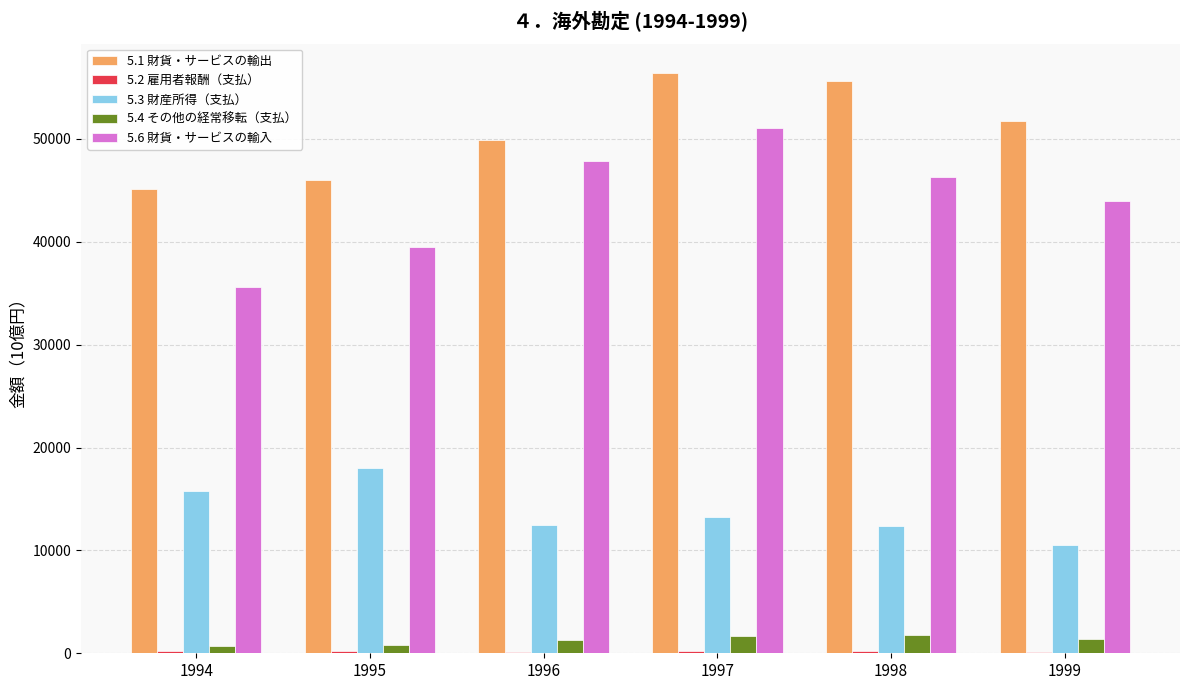

What is the sum of all 5.6 財貨・サービスの輸入 values?

264312.2